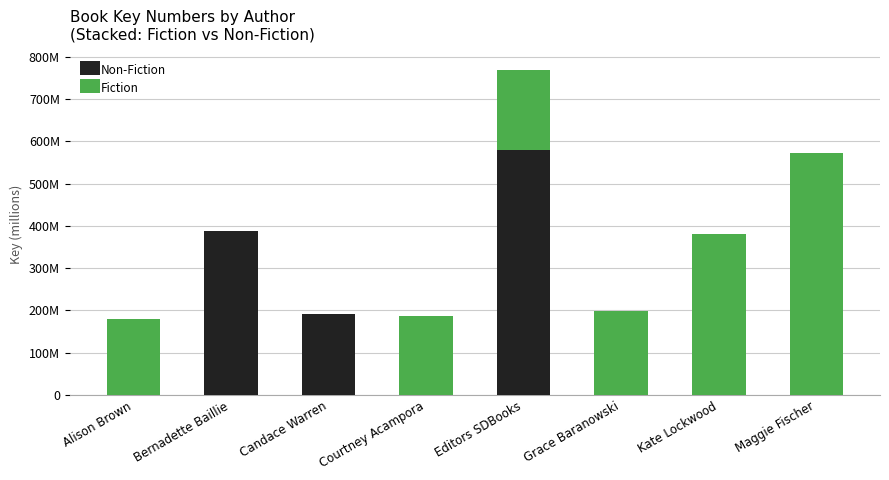

The Fiction series shows 251.6 at Alison Brown. True or false?

False